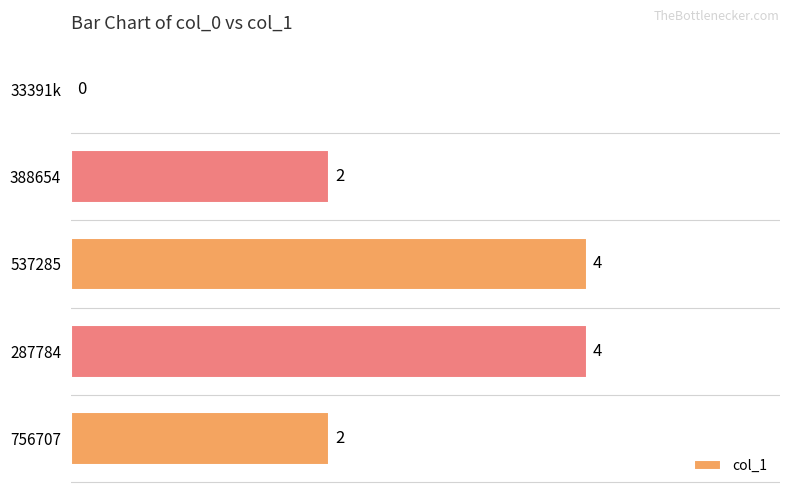

What is the sum of all values?

12